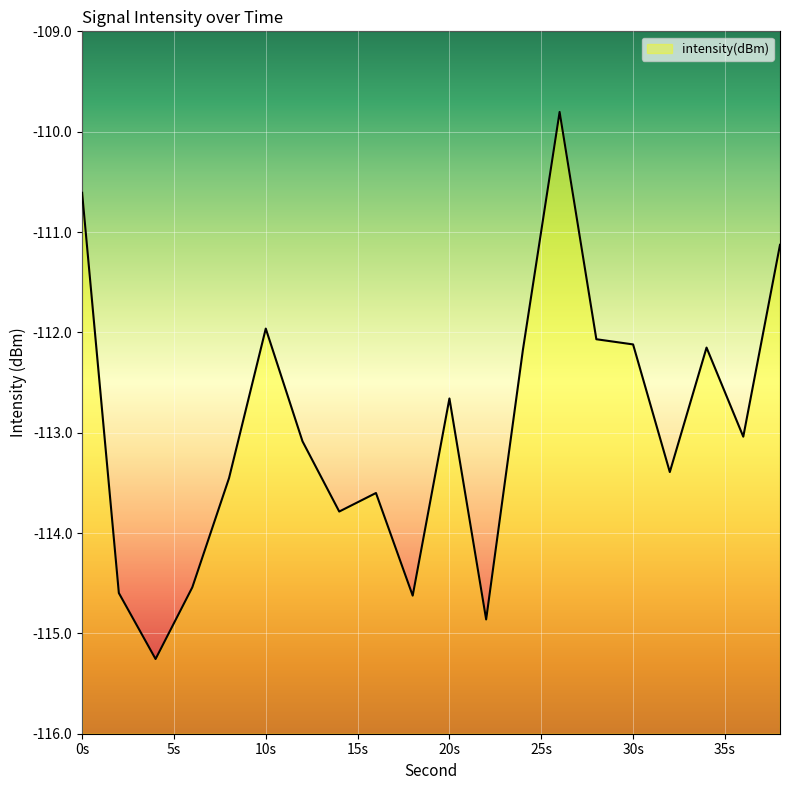

Reading left to right, extract all data points from this chart.

-110.6	-114.6	-115.3	-114.5	-113.5	-112.0	-113.1	-113.8	-113.6	-114.6	-112.7	-114.9	-112.2	-109.8	-112.1	-112.1	-113.4	-112.2	-113.0	-111.1